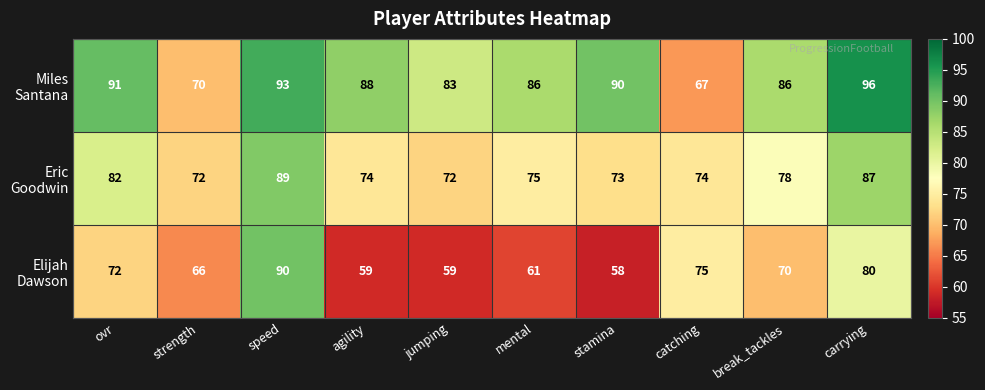

What is the spread (max minus min) of values at carrying?

16